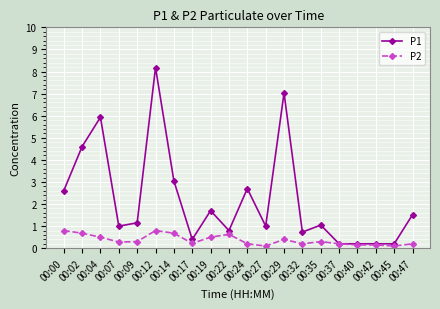

What is the maximum value for P1?

8.2